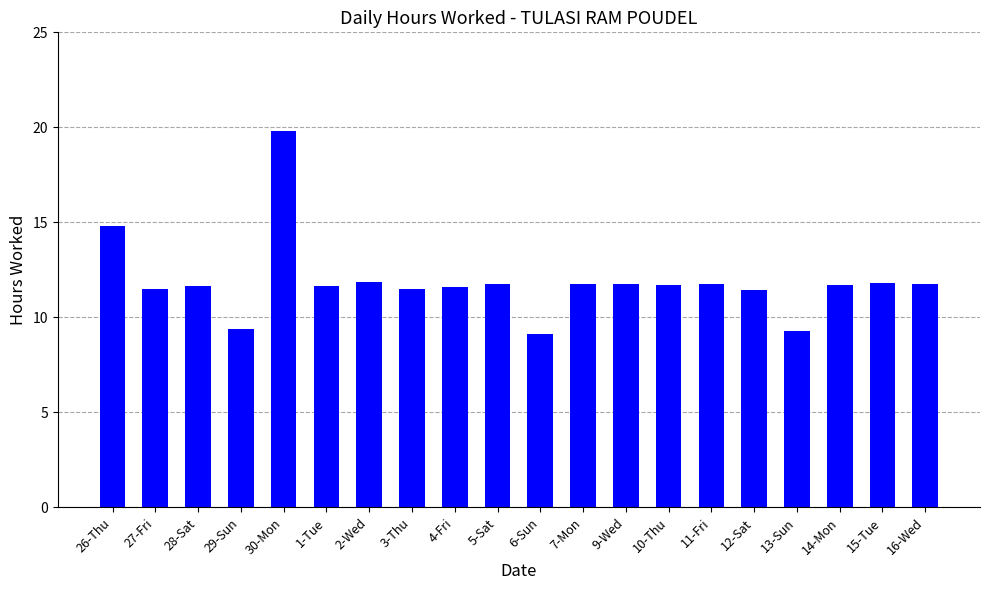

What is the difference between the maximum and second lowest values?

10.5